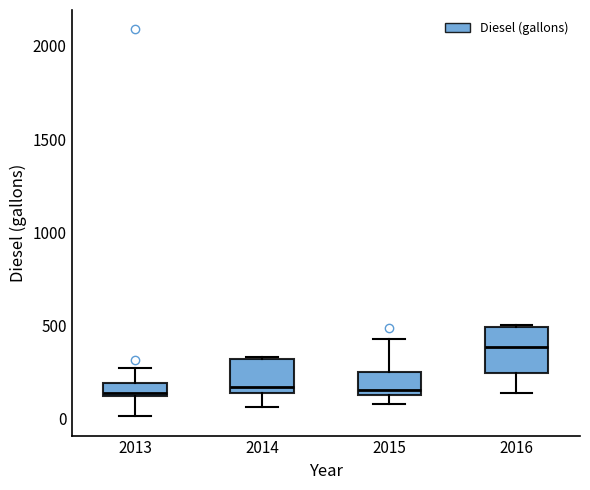

Which box's median line is the highest?

2016